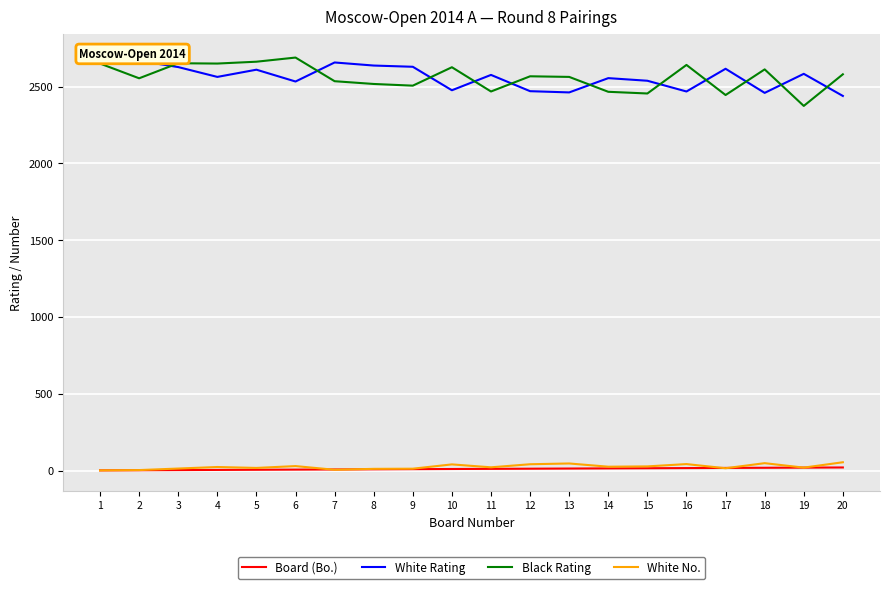

The value of White No. at 8 is 11. True or false?

True